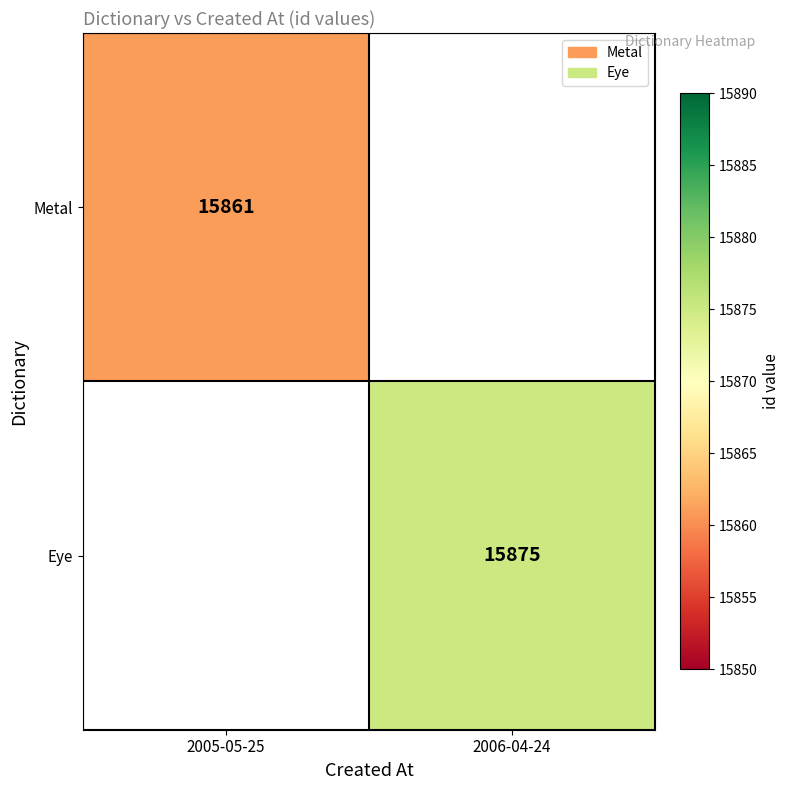

How many data points does each series have?

2